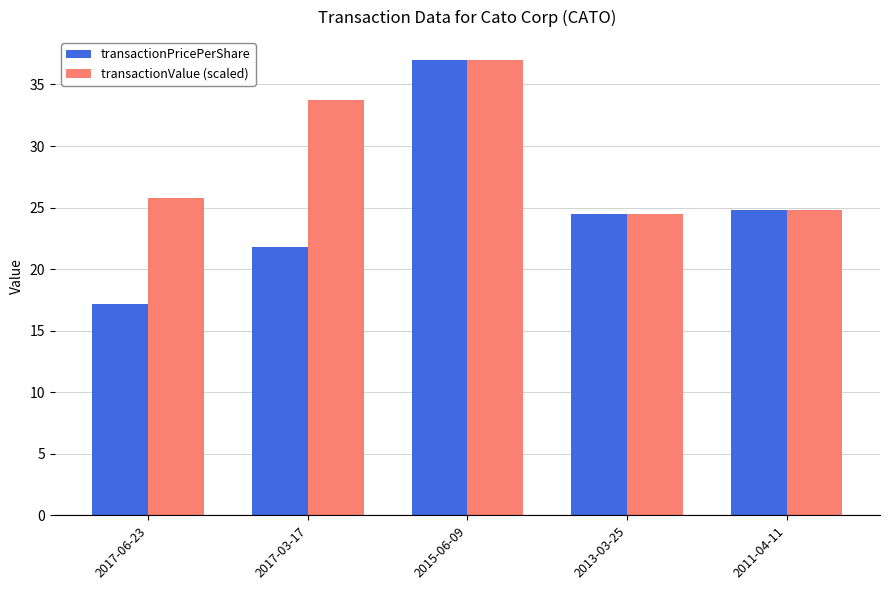

Rank the categories by transactionValue (scaled) value from lowest to highest.

2013-03-25, 2011-04-11, 2017-06-23, 2017-03-17, 2015-06-09